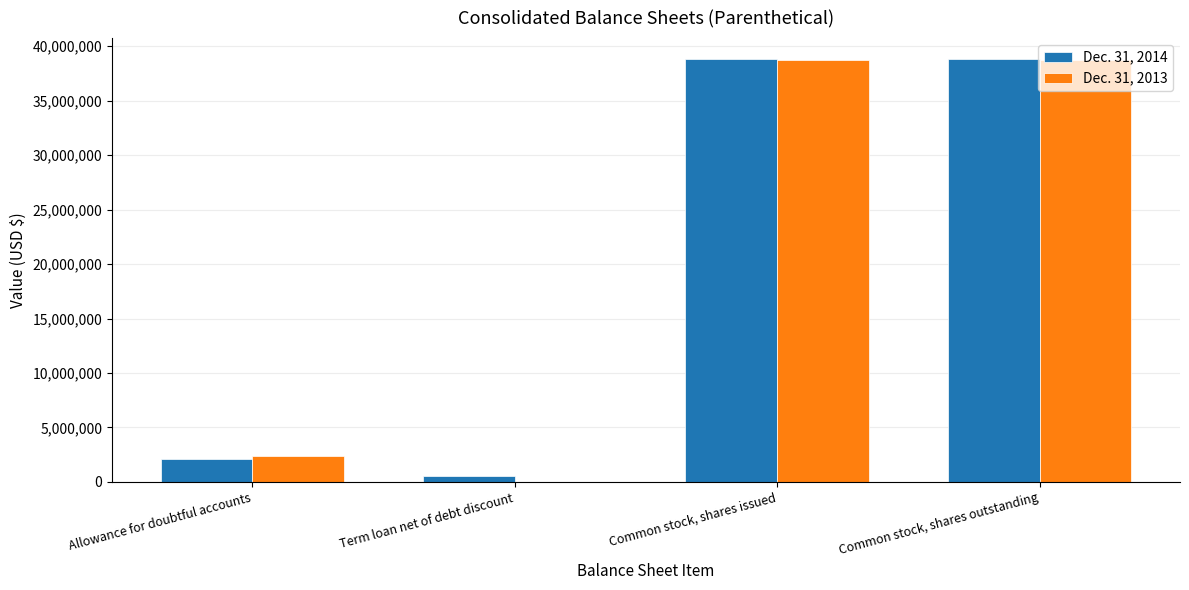

True or false: Dec. 31, 2013 has a value of 8086482 at Common stock, shares issued.

False